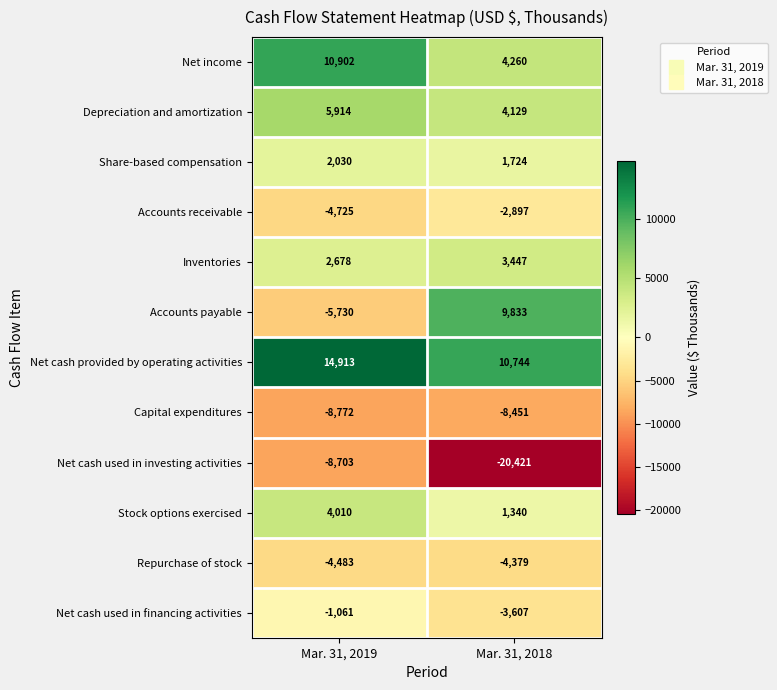

At which category does the chart reach its minimum across all series?

Mar. 31, 2018